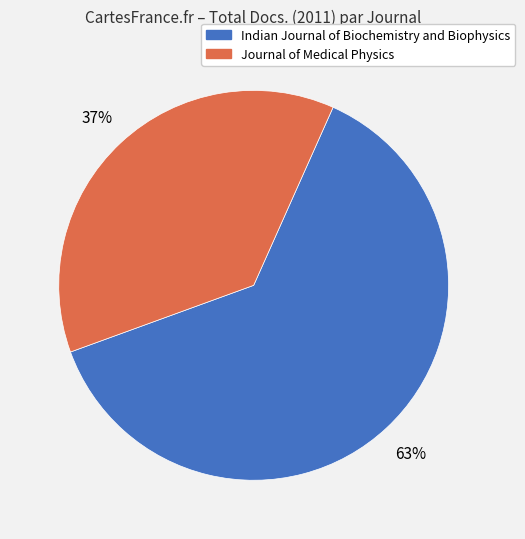

Count the number of slices in the pie.

2